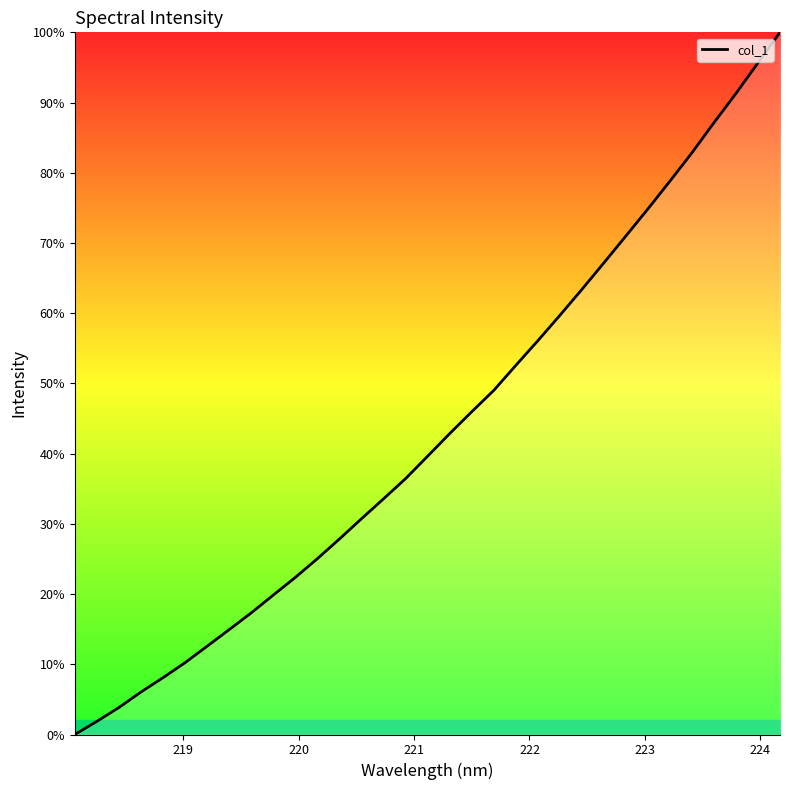

What is the difference between the maximum and minimum values?

100.0